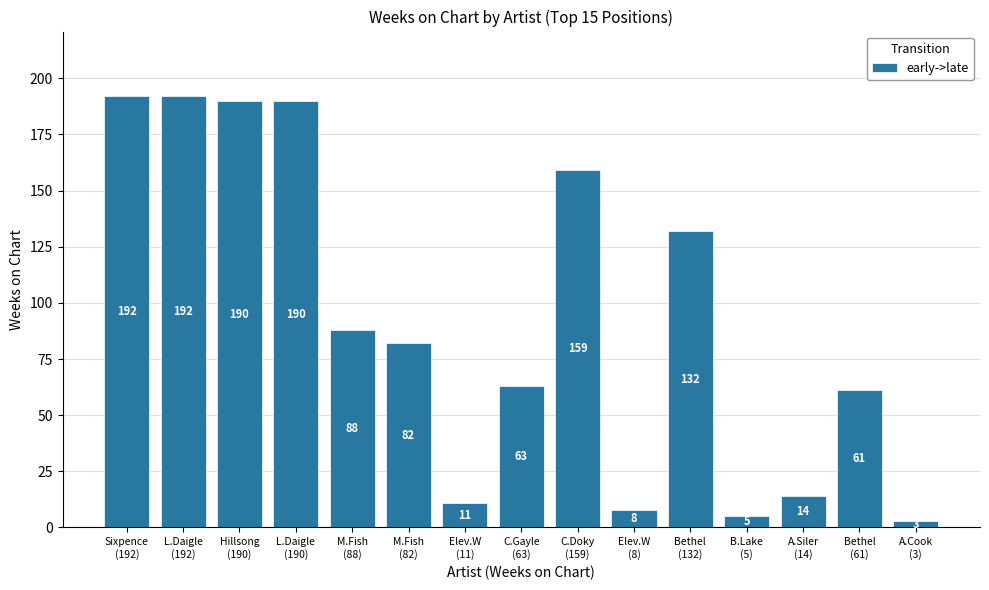

What position from the right is Hillsong
(190)?

13